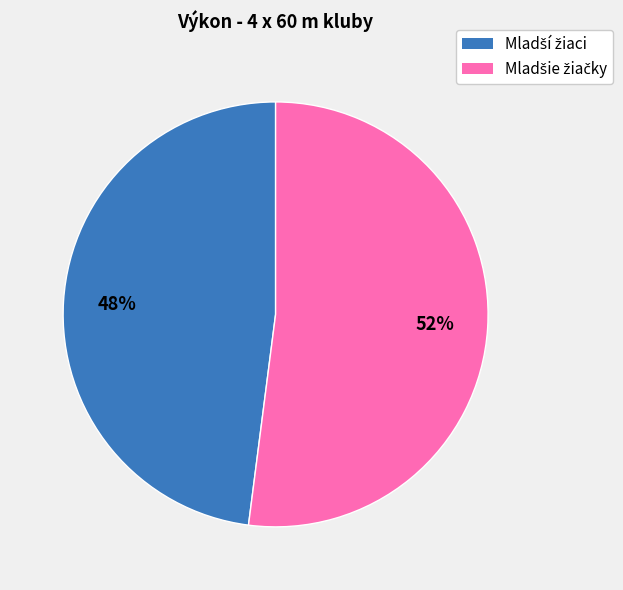

To the nearest percent, what is the difference between the largest and smallest slice percentages?

4%